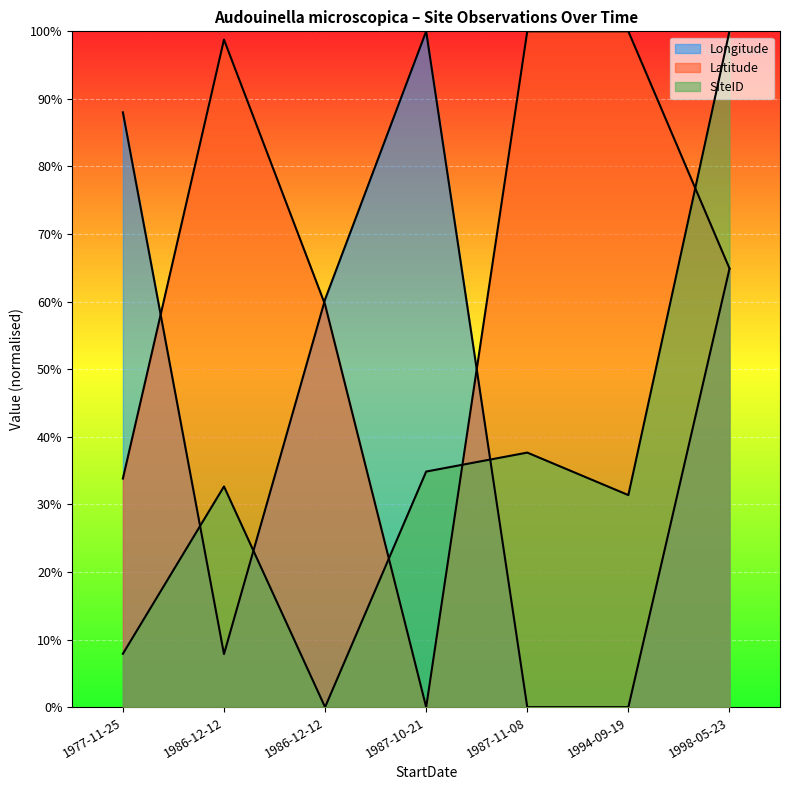

How many interior local valleys does the Longitude series have?

1